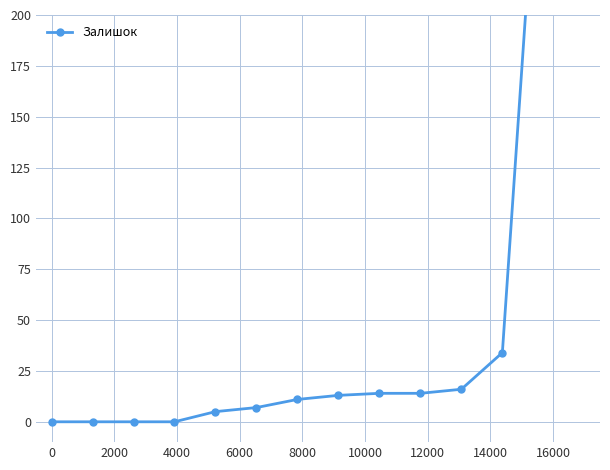

What position from the right is 8000?

10